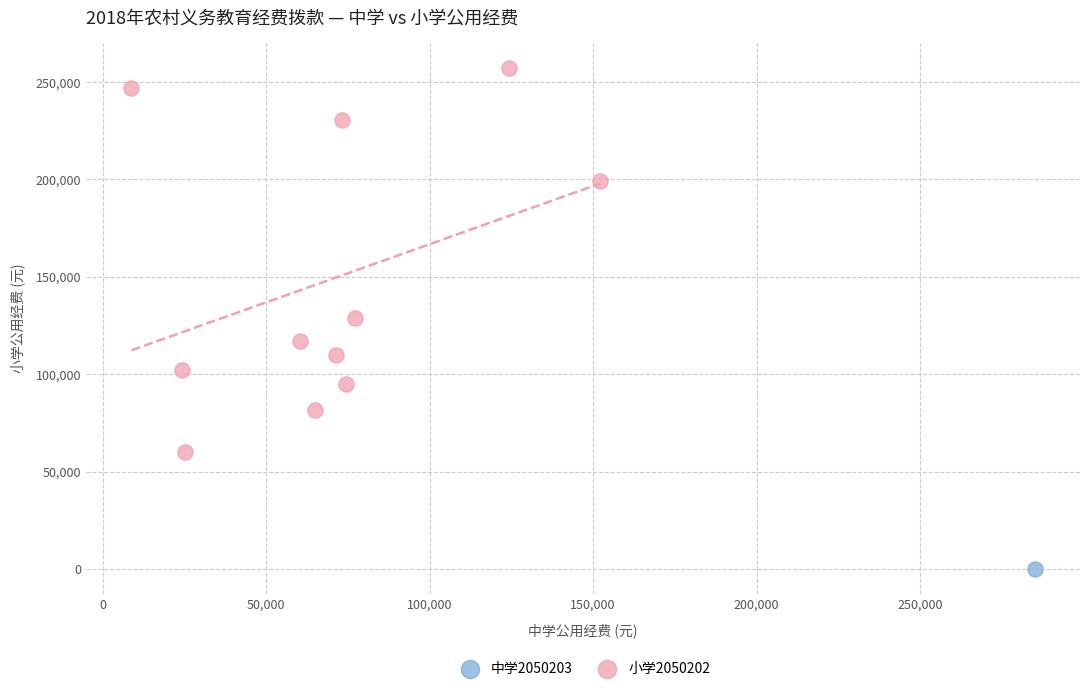

What are all the series names shown in the legend?

中学2050203, 小学2050202